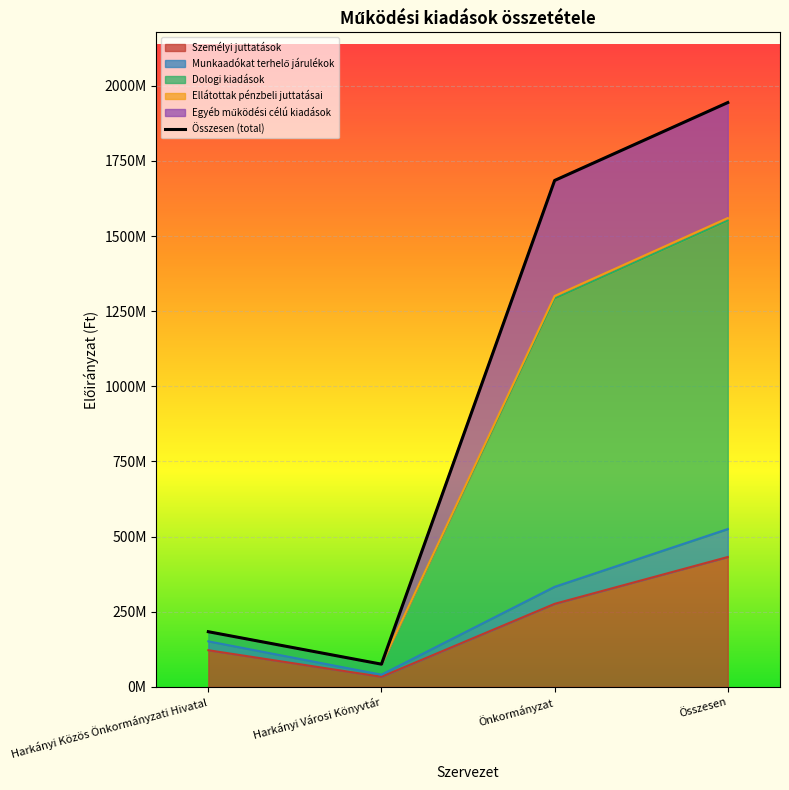

Reading left to right, list all the values displayed in this chart.

Harkányi Közös Önkormányzati Hivatal=183612436	Harkányi Városi Könyvtár=75623961	Önkormányzat=1684789482	Összesen=1944025879